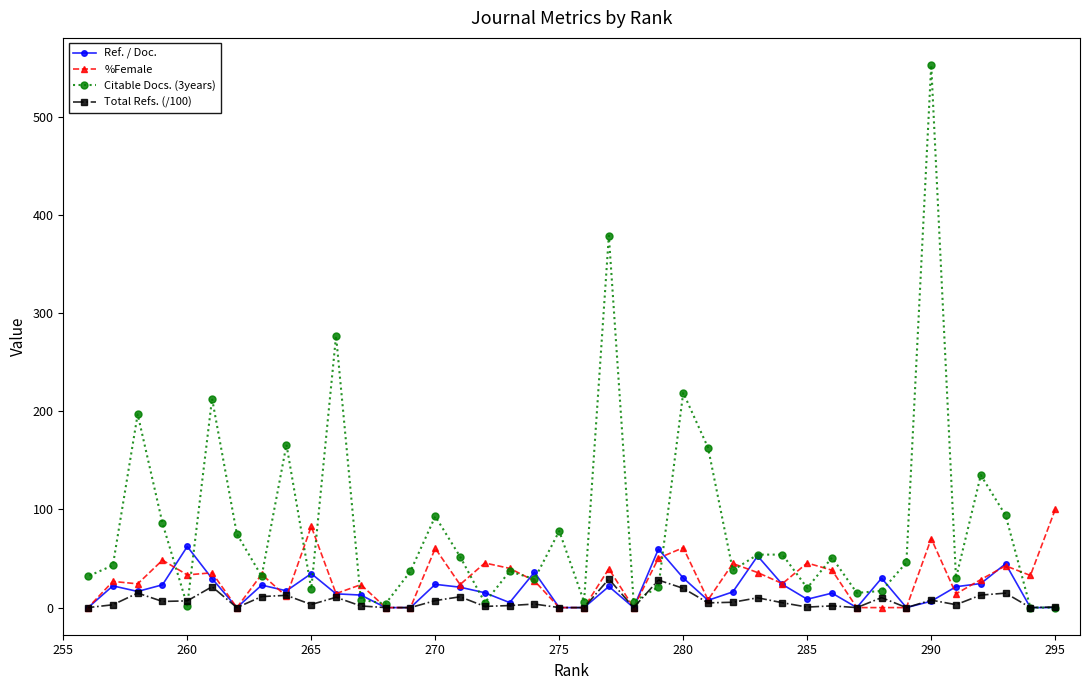

How many data points does each series have?

40